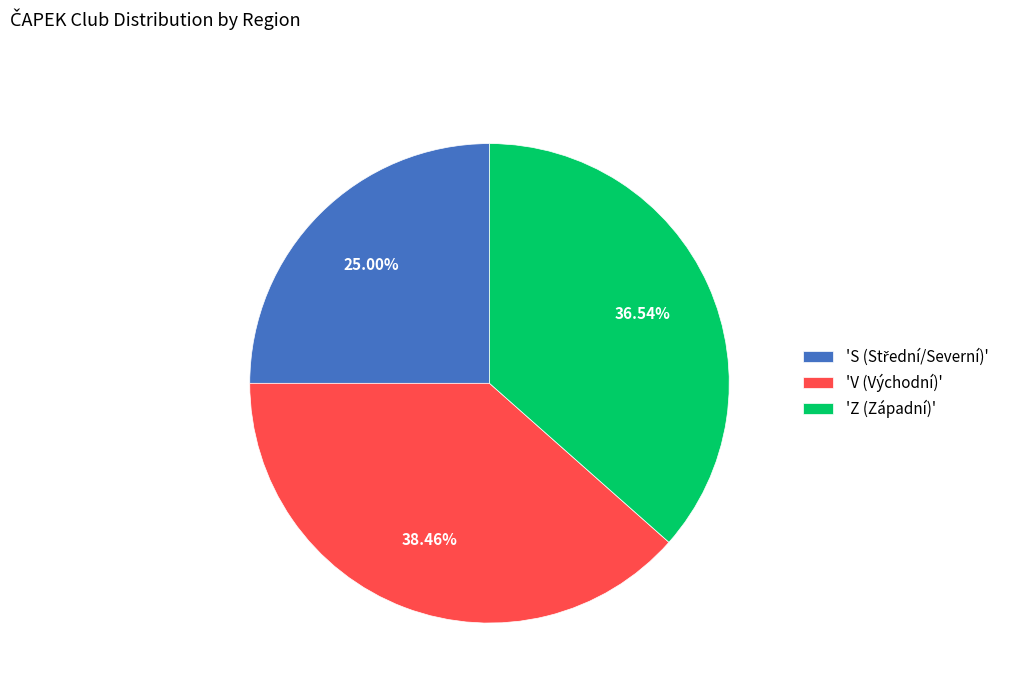

Combined, do 'Z (Západní)' and 'V (Východní)' account for over 50%?

Yes